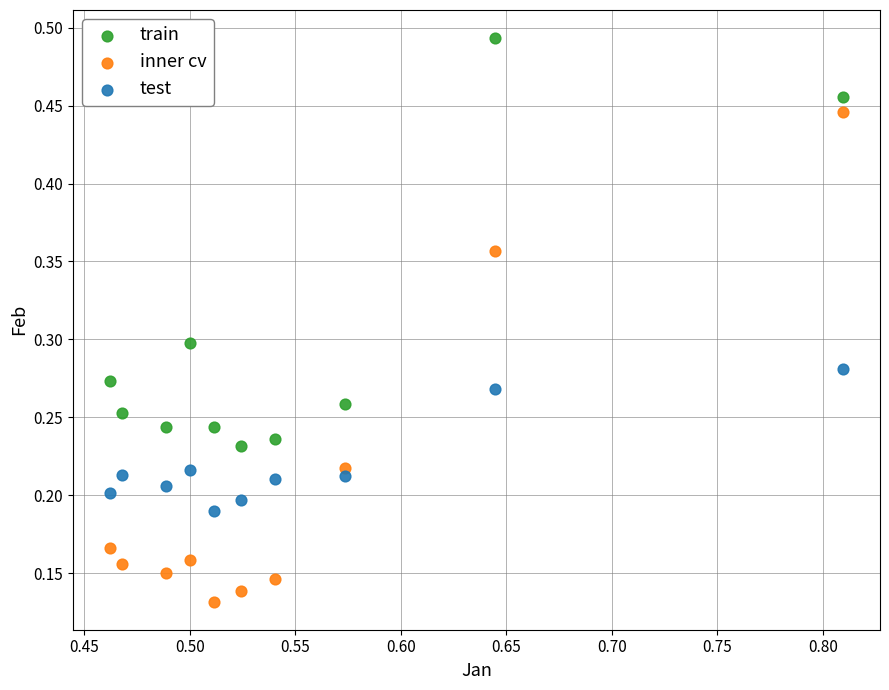

Which series reaches the minimum Y coordinate?

inner cv